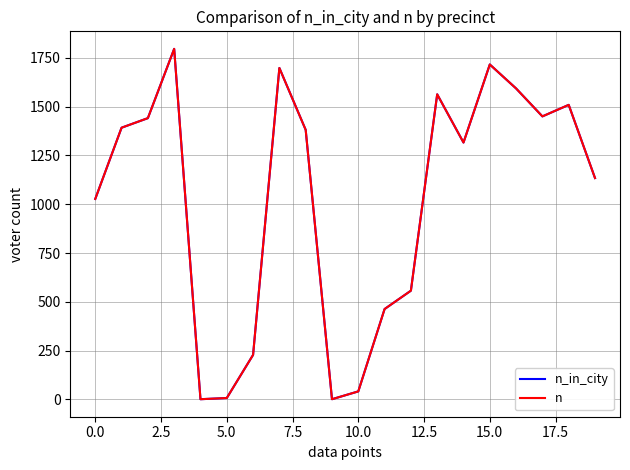

Does the chart have visible grid lines?

Yes